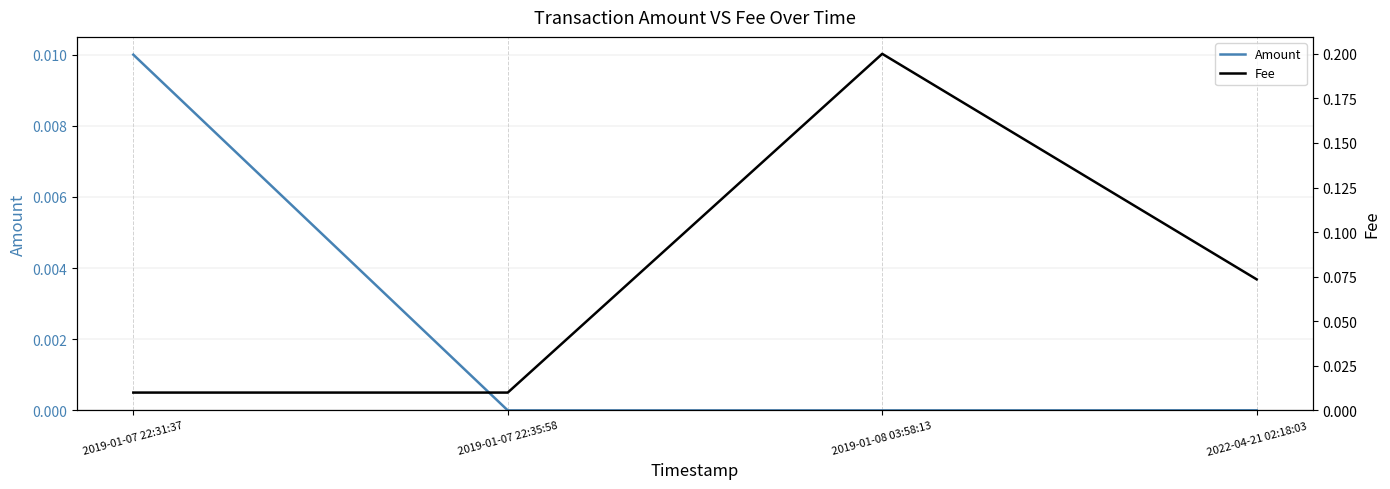

True or false: Amount has more than 1 points higher than both neighbors.

False